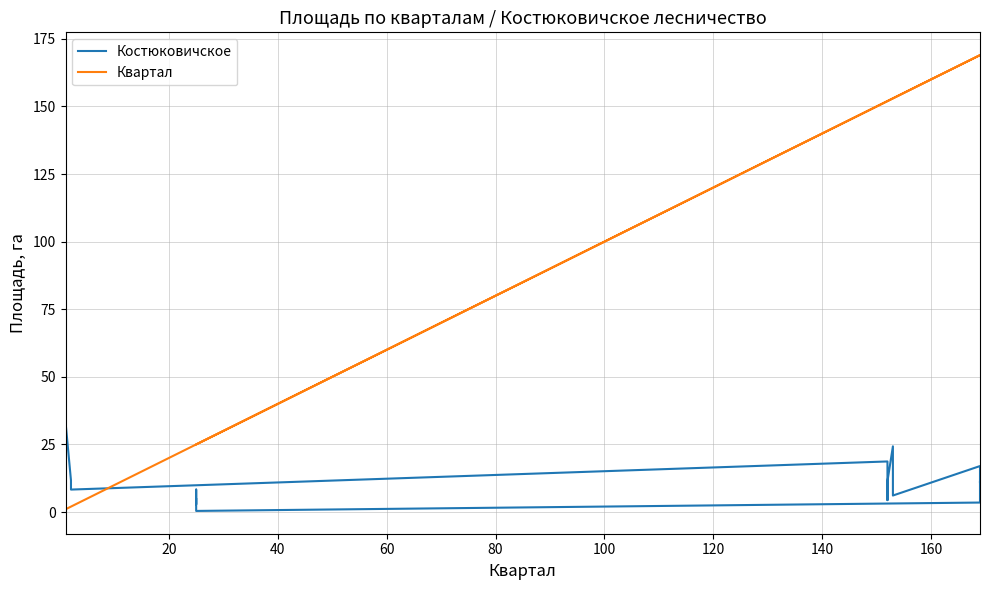

What are all the series names shown in the legend?

Костюковичское, Квартал